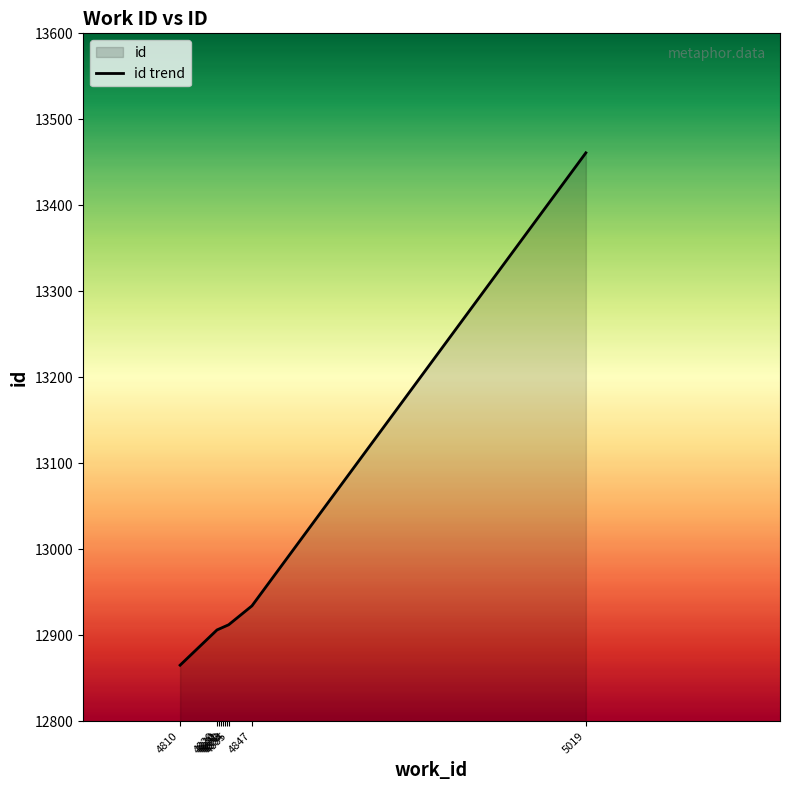

What is the difference between the maximum and minimum values?

596